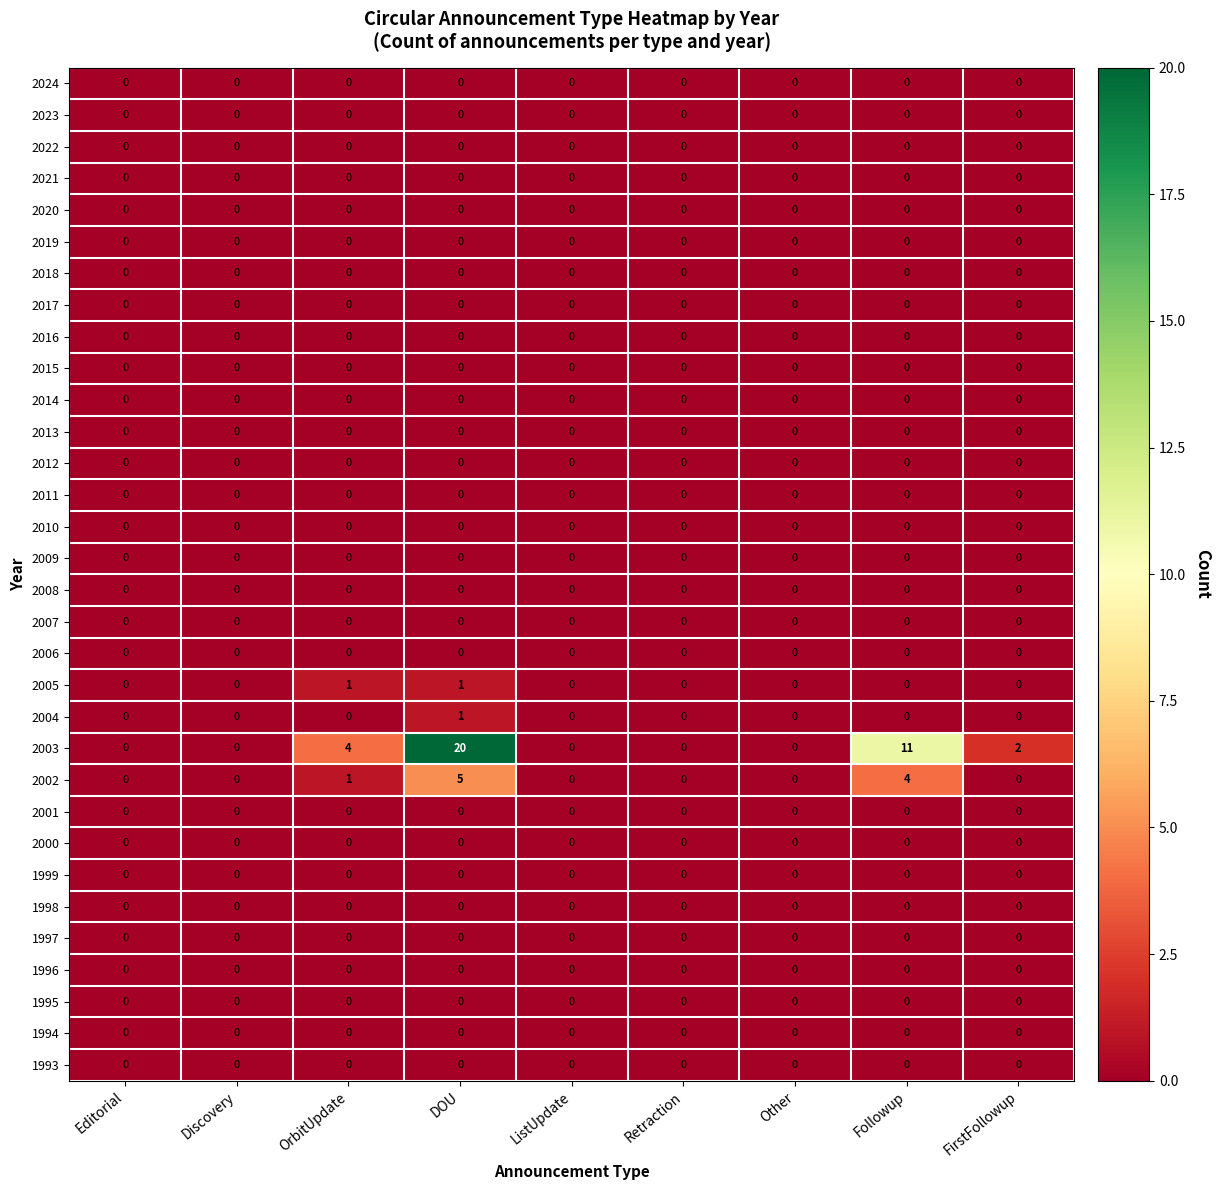

Between Editorial and DOU, which series saw the biggest shift?

2003